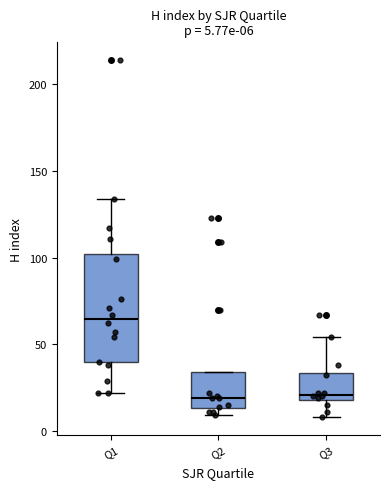

Which box is the tallest, from its lower edge to its upper edge?

Q1